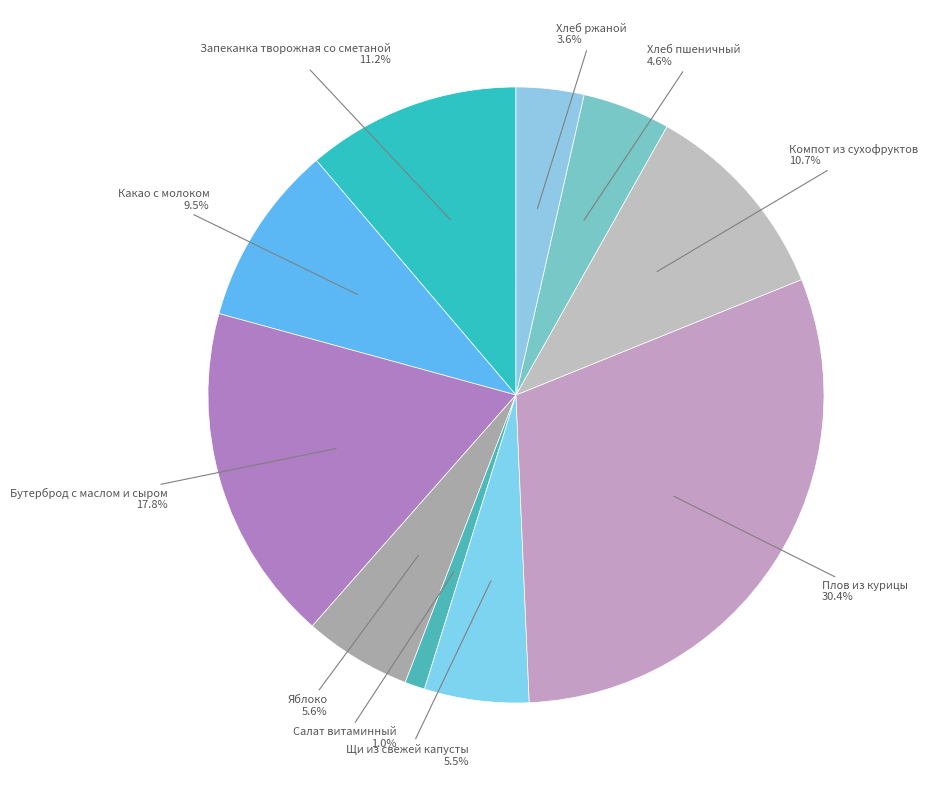

Rank the categories by value from lowest to highest.

Салат витаминный, Хлеб ржаной, Хлеб пшеничный, Щи из свежей капусты, Яблоко, Какао с молоком, Компот из сухофруктов, Запеканка творожная со сметаной, Бутерброд с маслом и сыром, Плов из курицы